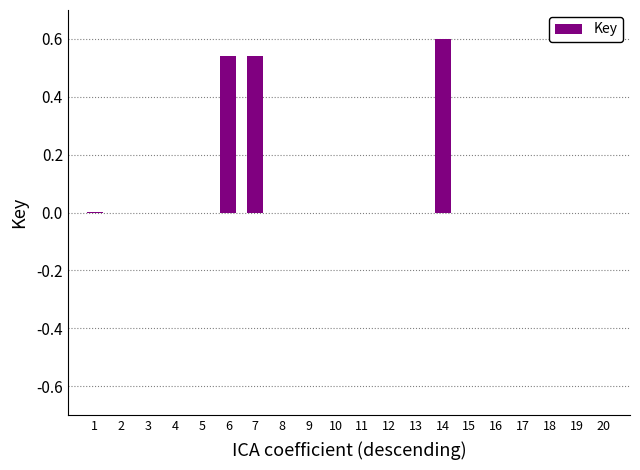

The chart shows a value of 0.0 at 19. True or false?

True